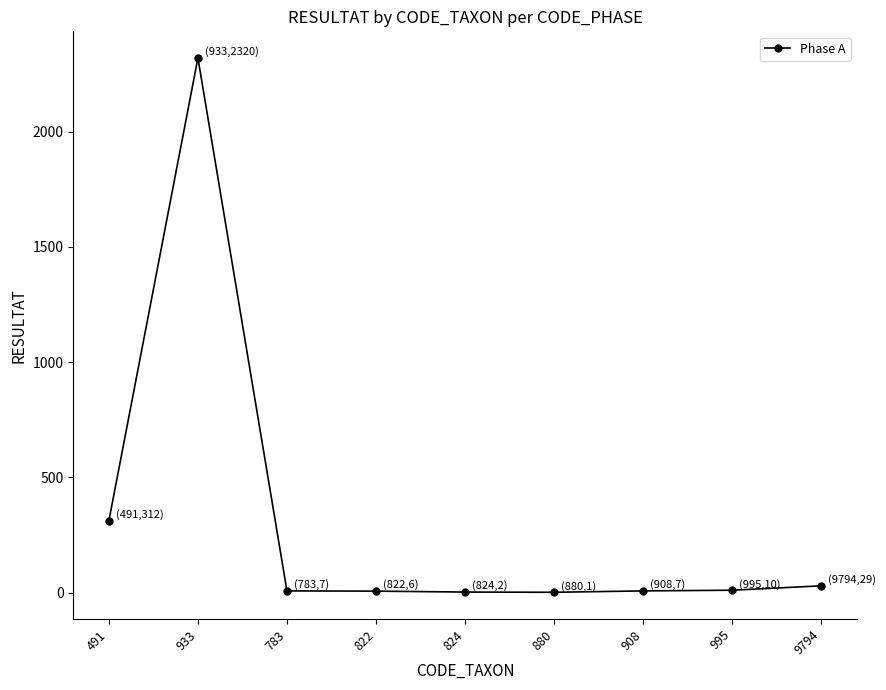

Where is the data nearest to the value 1160?

491